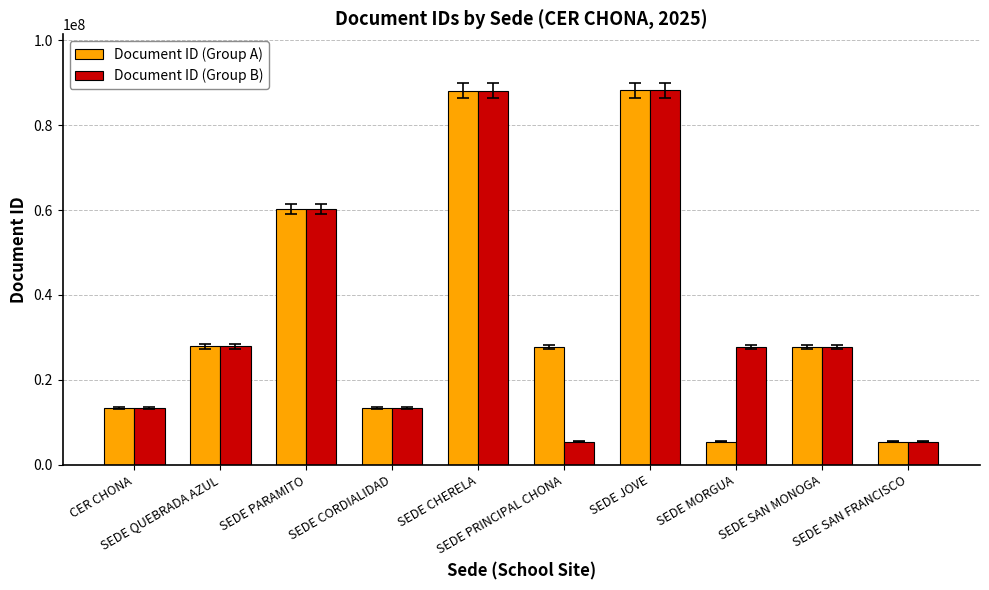

At which label does Document ID (Group A) first exceed 27737622?

SEDE QUEBRADA AZUL